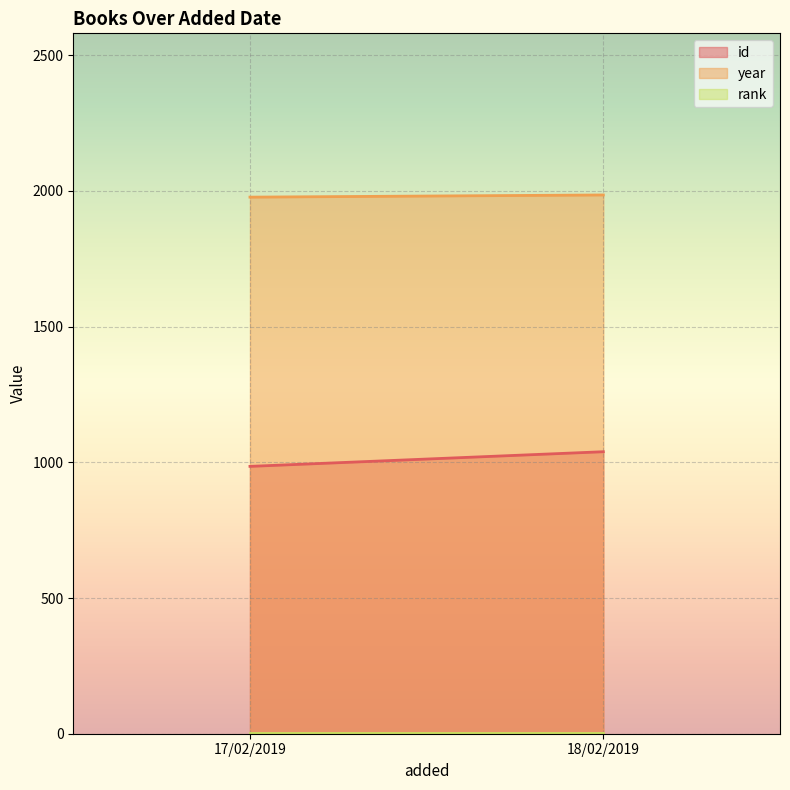

How many distinct data groups are displayed?

3